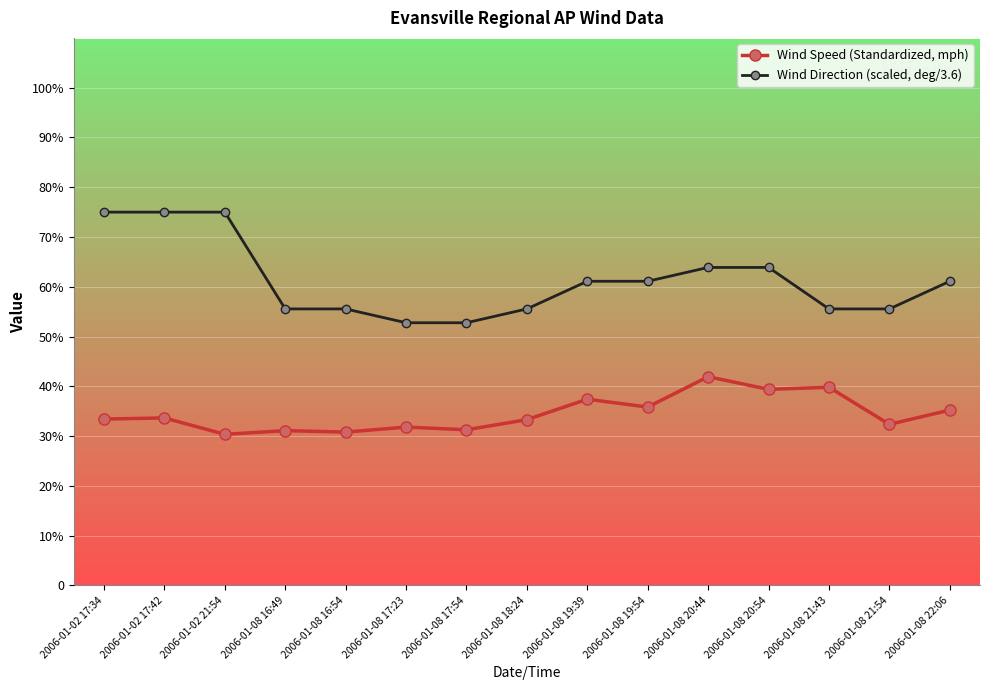

Is this an area chart (filled region under the line)?

No